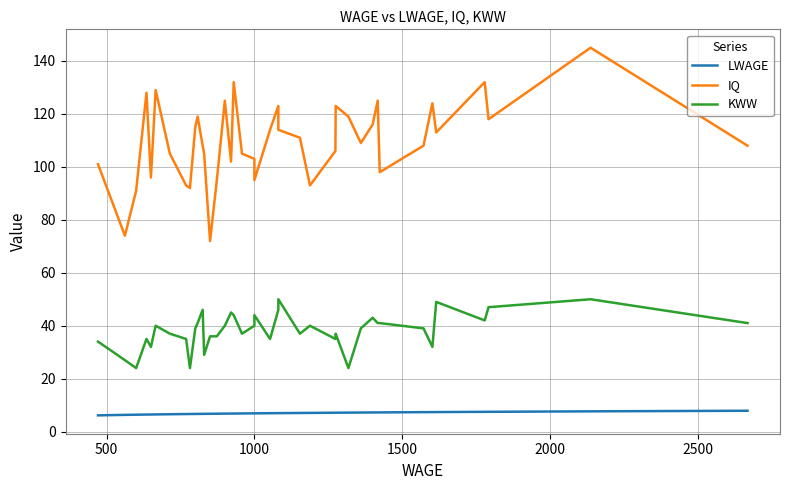

What is the minimum value shown in the chart?

6.2